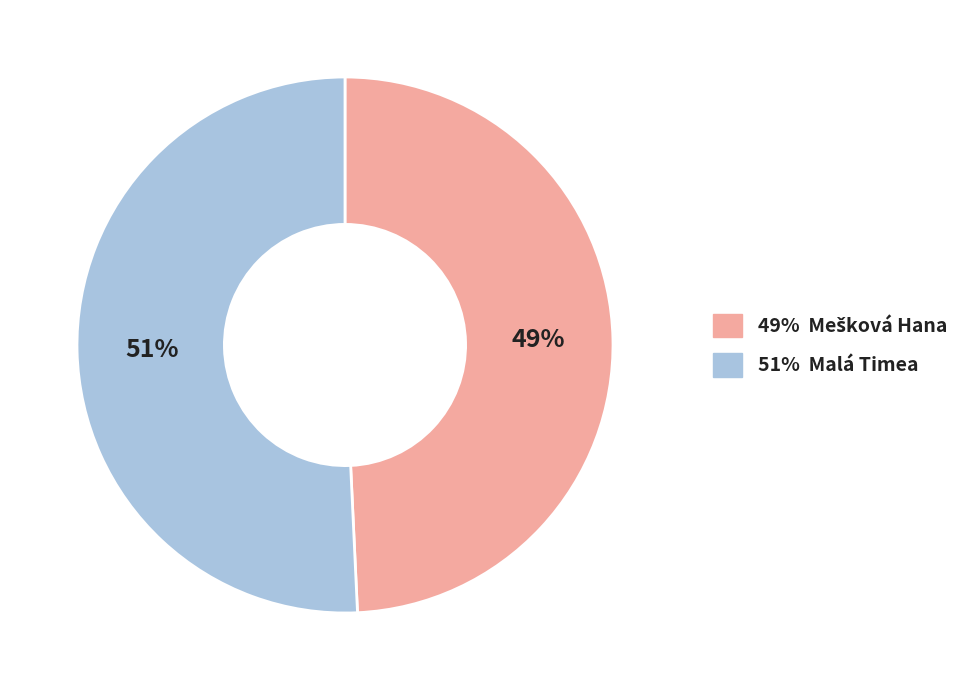

To the nearest percent, what is the average slice percentage?

50%